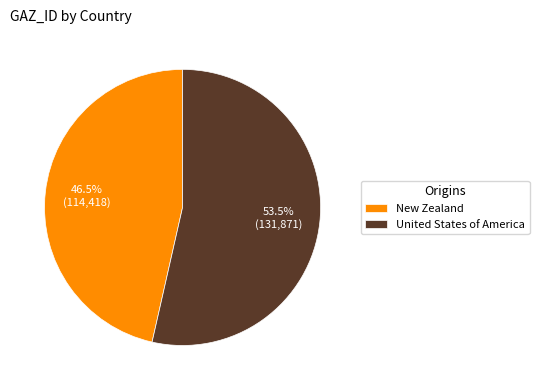

Does any single category account for the majority?

Yes